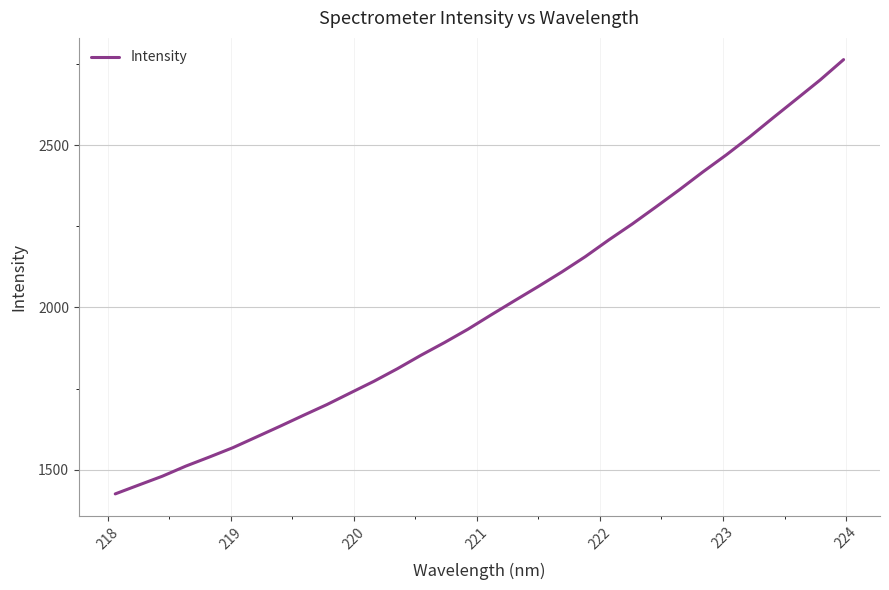

What is the minimum value shown in the chart?

1425.0